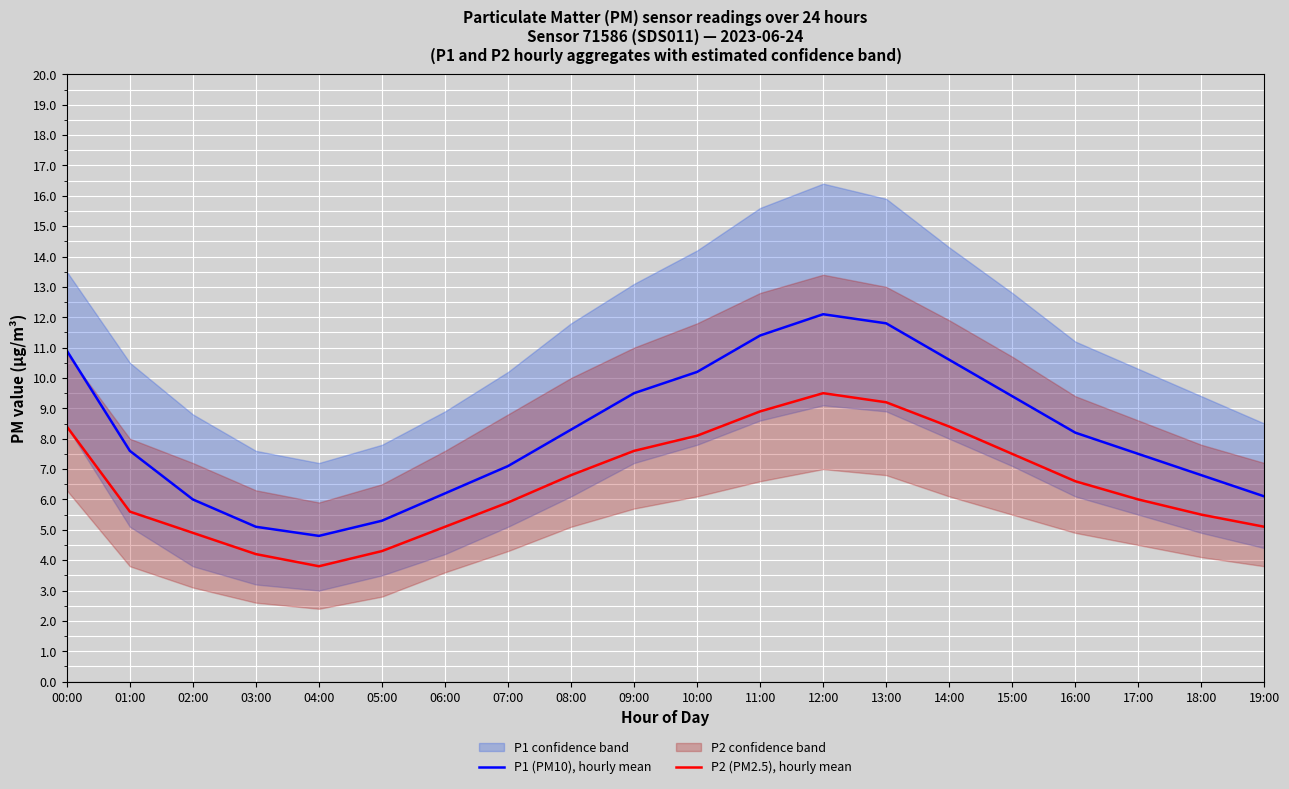

True or false: P2 (PM2.5), hourly mean has more than 0 interior local peaks.

True